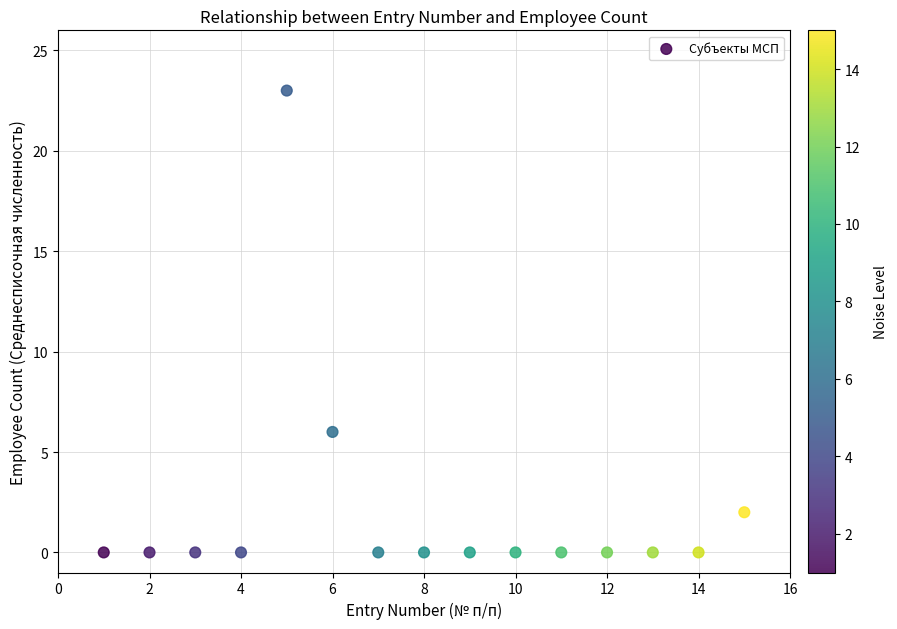

What is the range of X values (max minus min)?

14